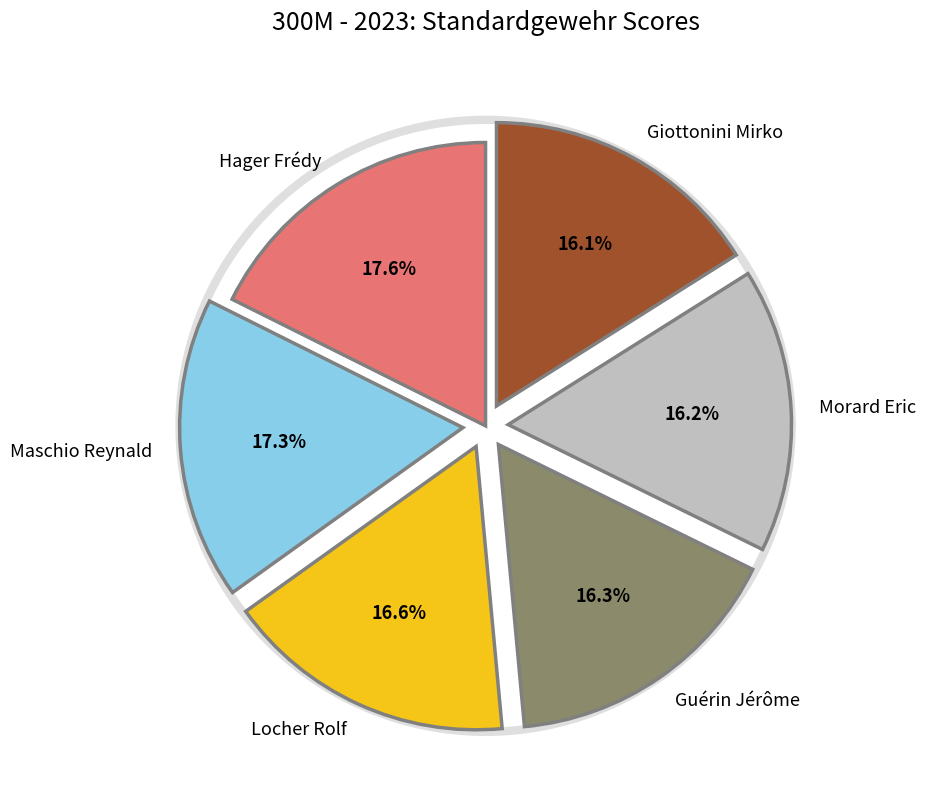

The Giottonini Mirko slice represents 2% of the pie. True or false?

False